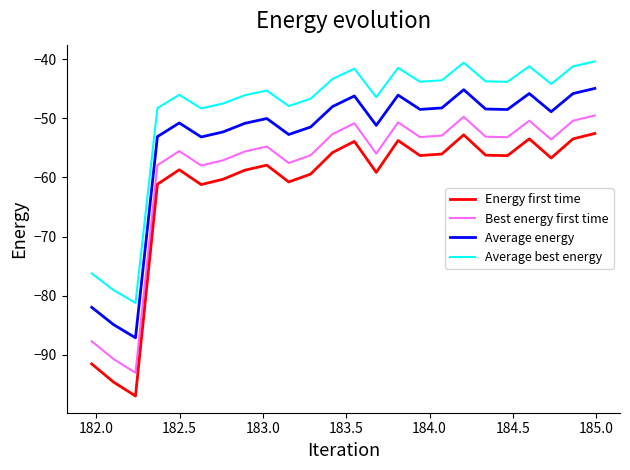

List the series in order of their overall mean, highest first.

Average best energy, Average energy, Best energy first time, Energy first time